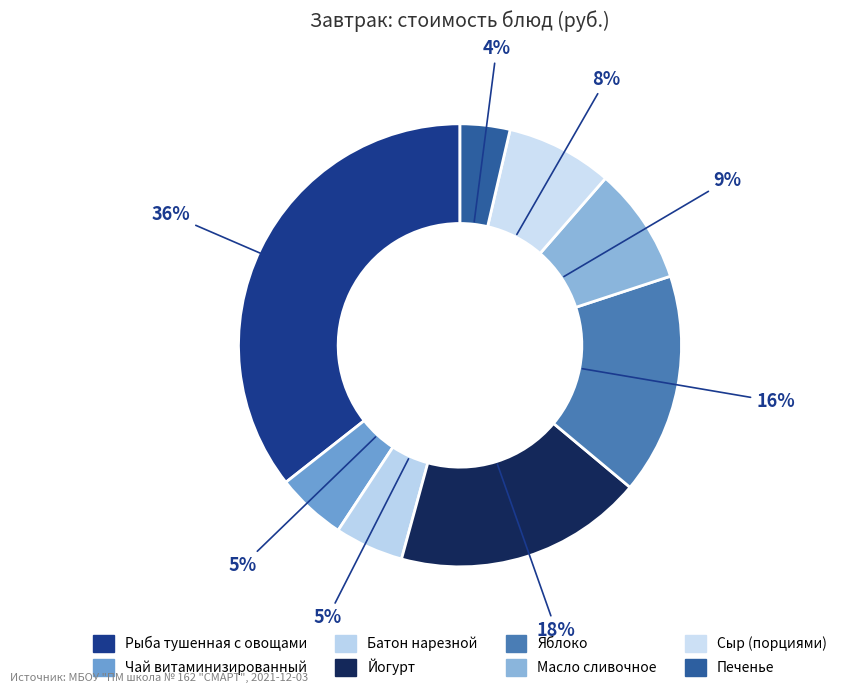

How many segments does this pie chart have?

8